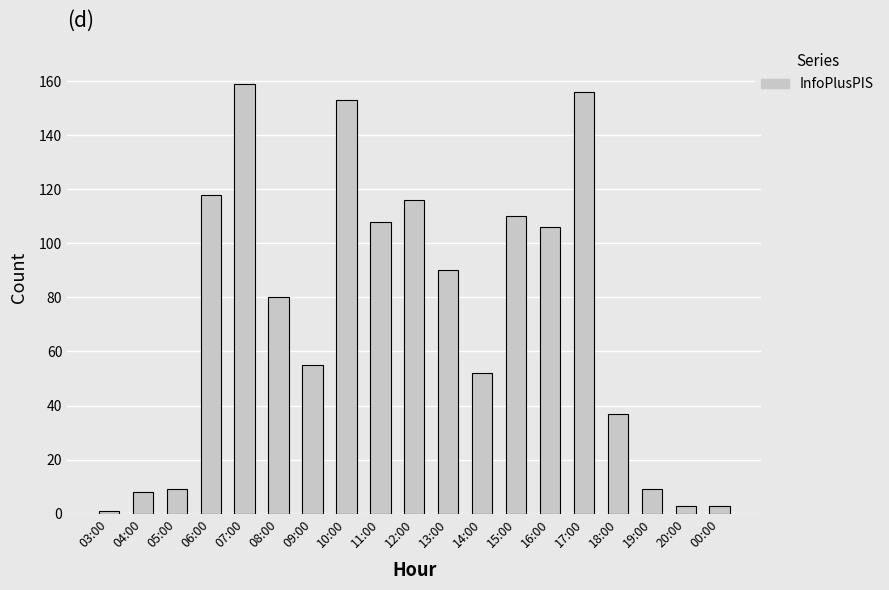

What position from the left is 03:00?

1